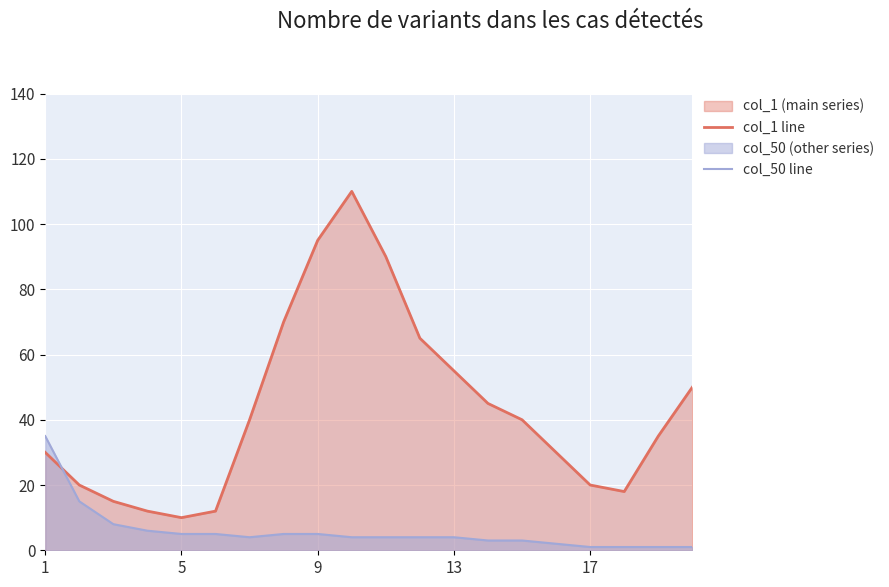

Which series has the widest spread of values?

col_1 line